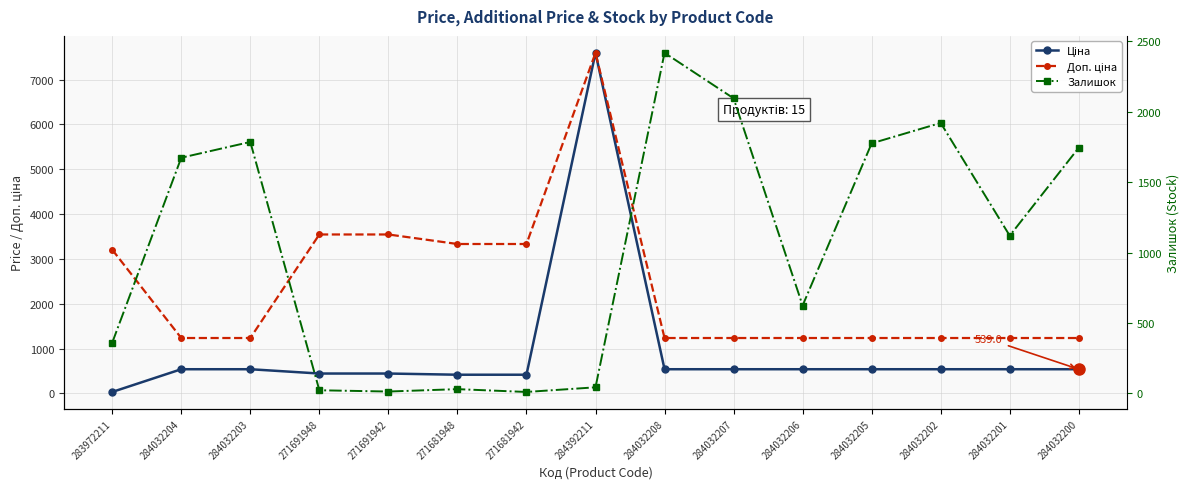

Is the value of Ціна at 284032204 greater than the value of Доп. ціна at 284032205?

No